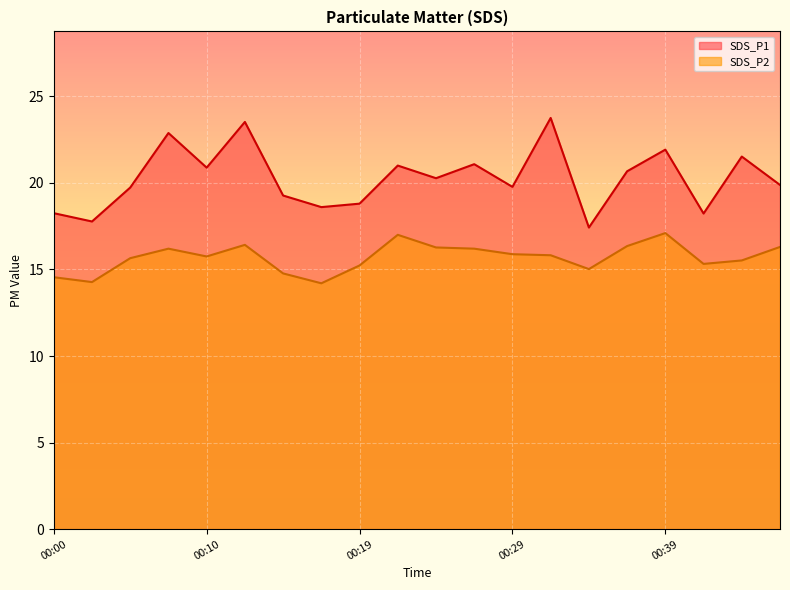

What is the highest value of the SDS_P2 series?

17.1